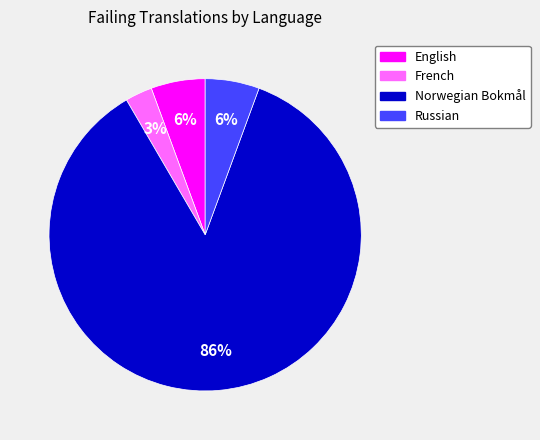

Which slice is the smallest?

French